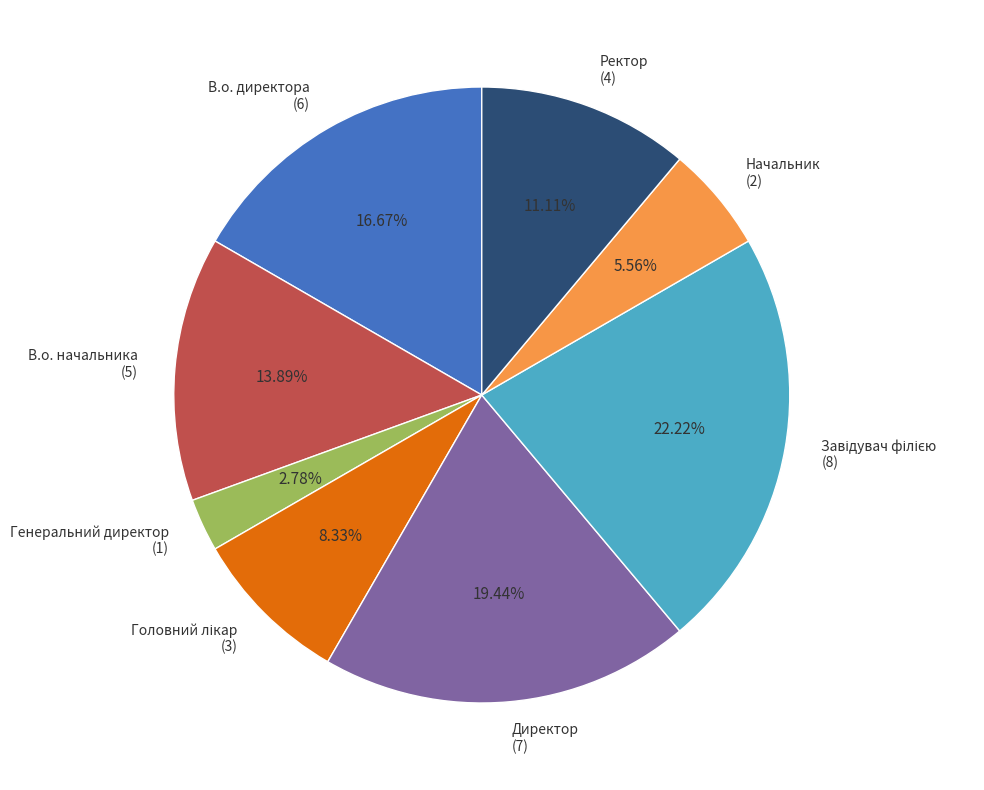

Approximately how many times larger is the value at В.о. директора compared to Ректор?

1.5